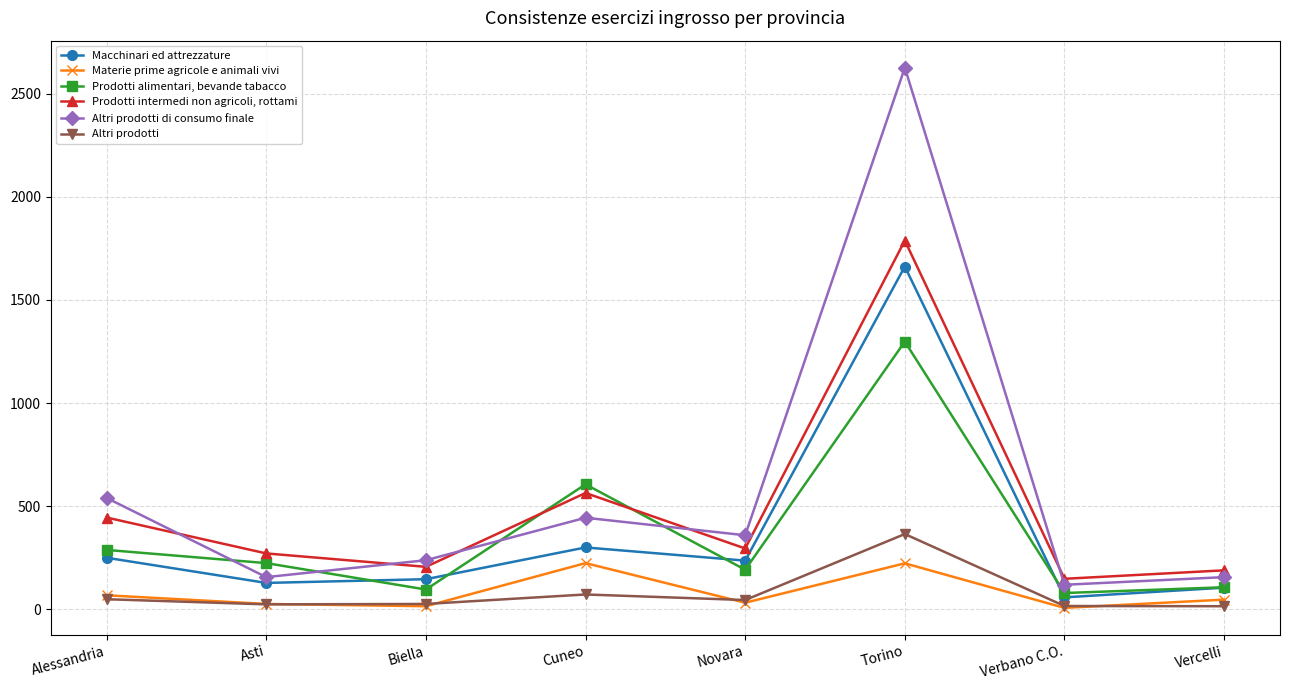

How many interior local peaks does the Altri prodotti series have?

2